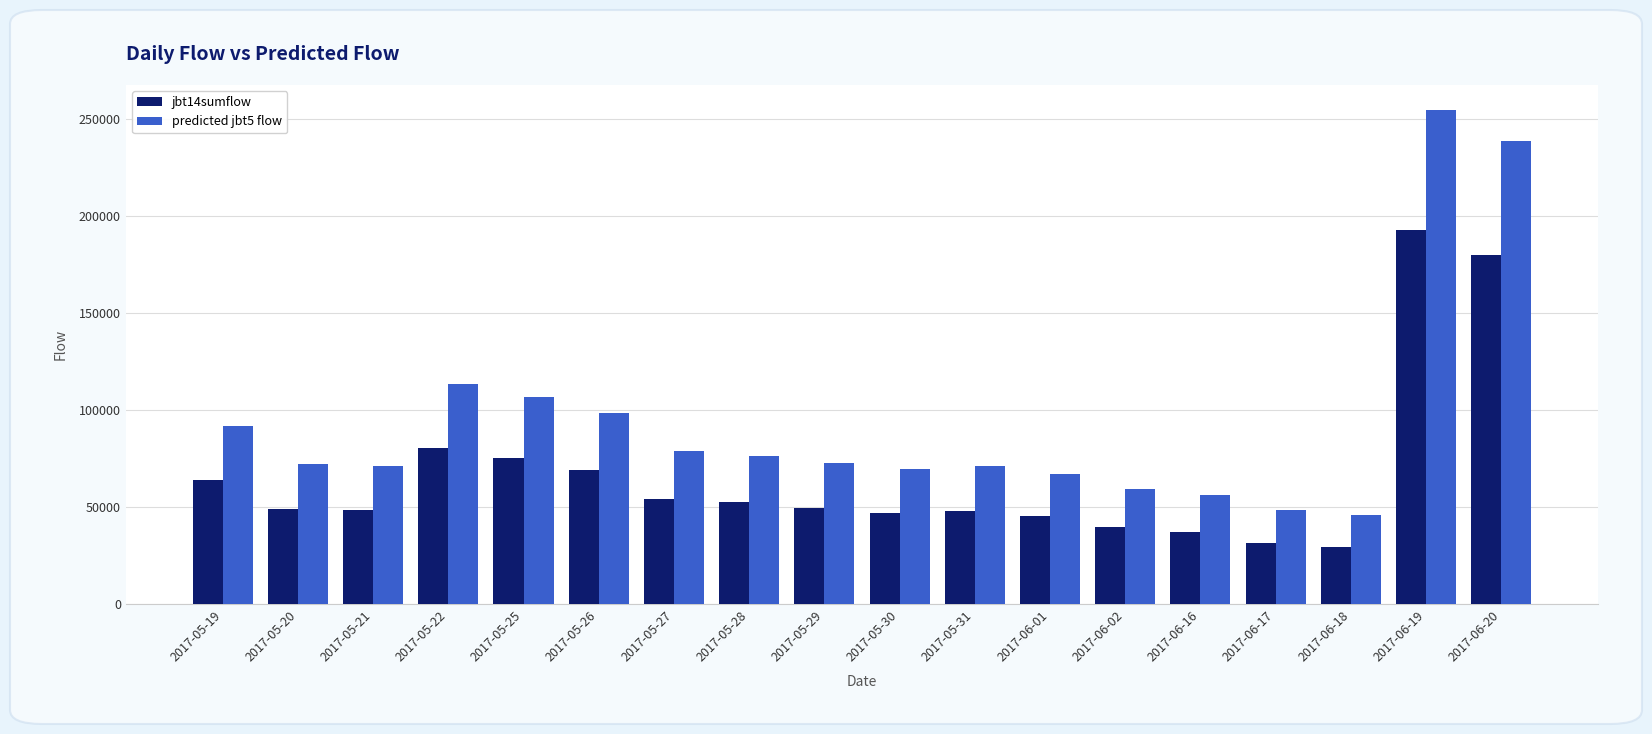

How many values in the predicted jbt5 flow series are below 72728?

9